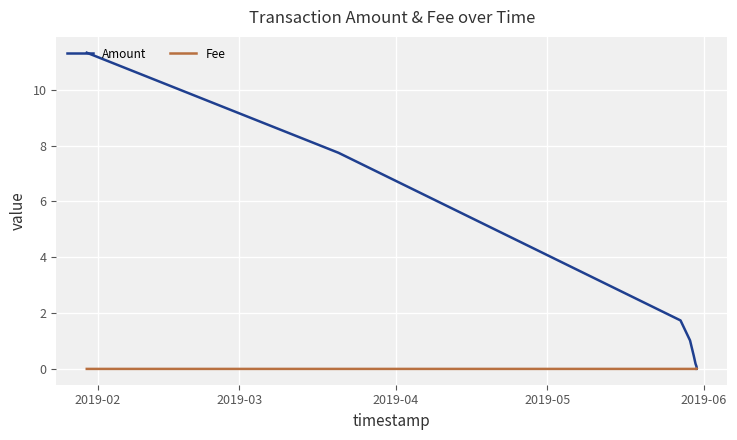

Which series has the largest range (max minus min)?

Amount